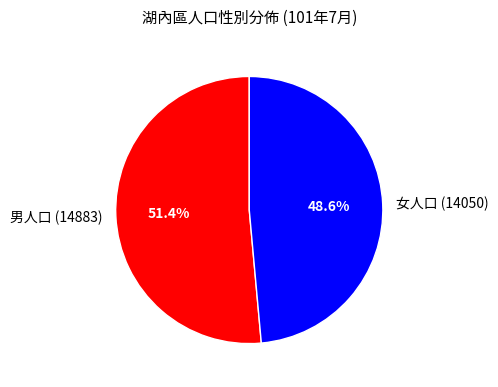

What percentage do 女人口 (14050) and 男人口 (14883) together represent?

100.0%